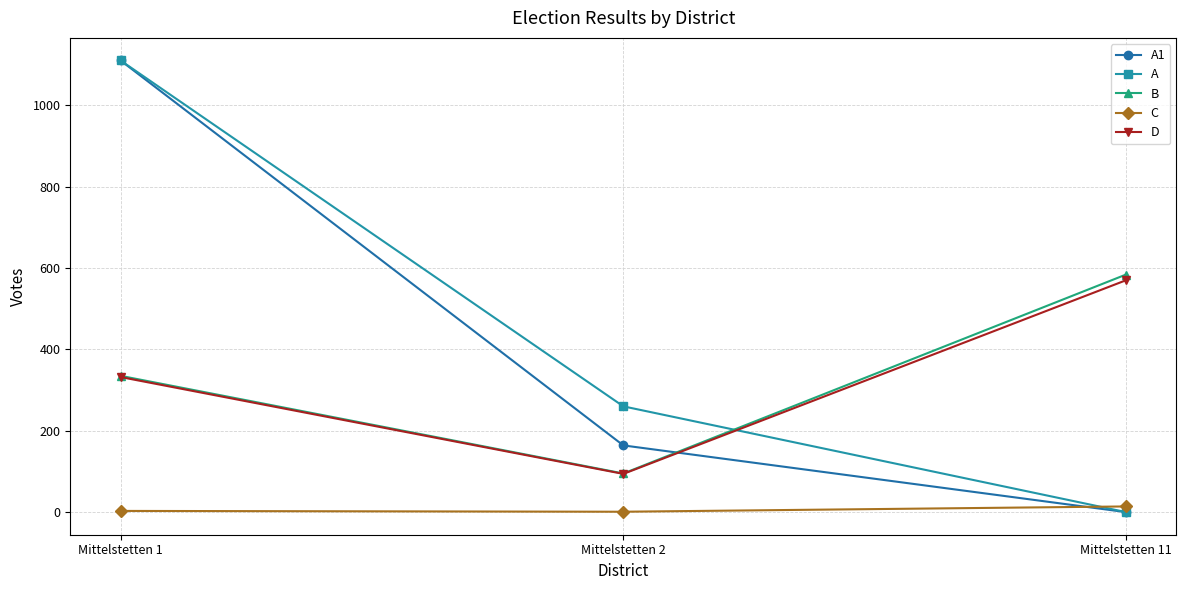

How many lines are shown in the chart?

5